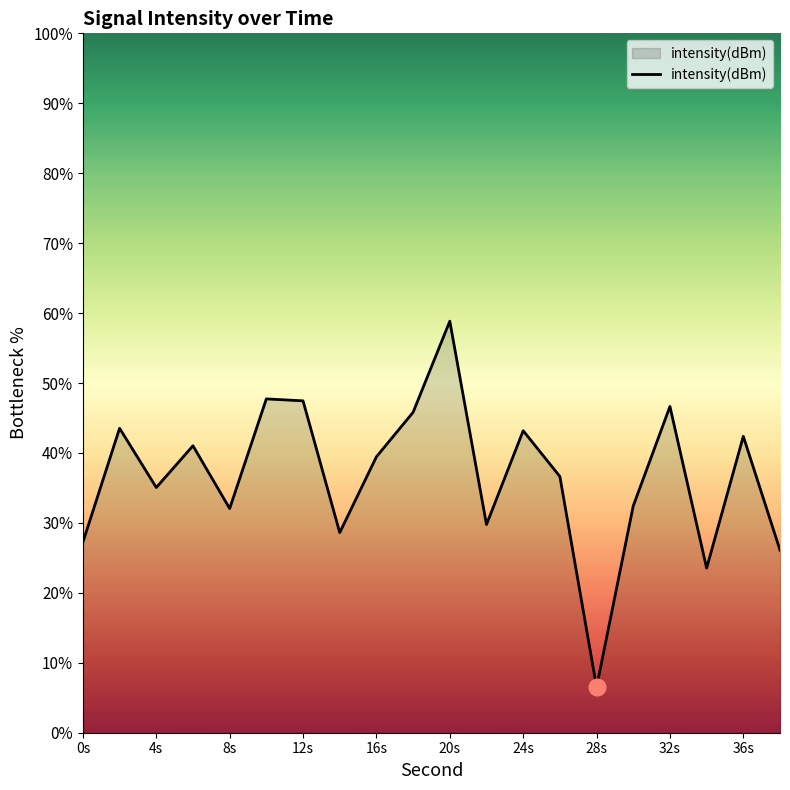

What is the smallest value displayed?

6.5